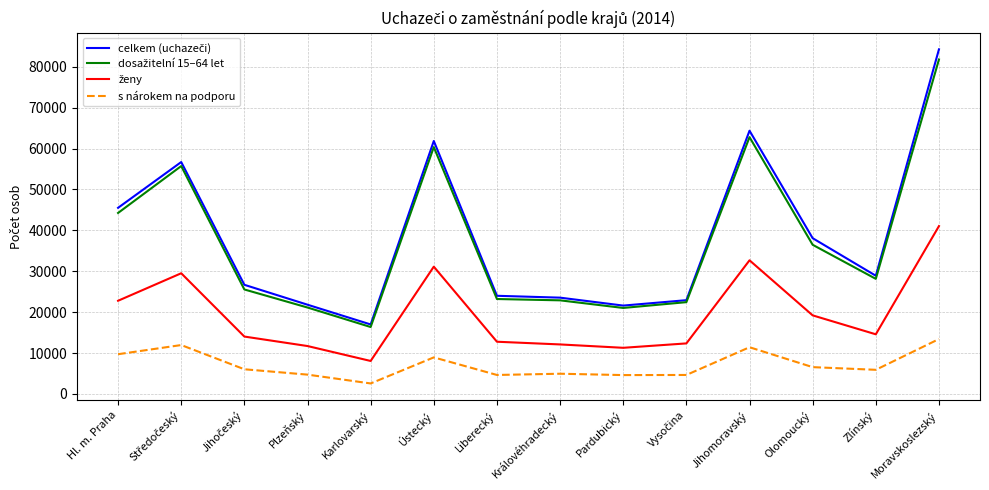

At which category is the sum across all series the highest?

Moravskoslezský